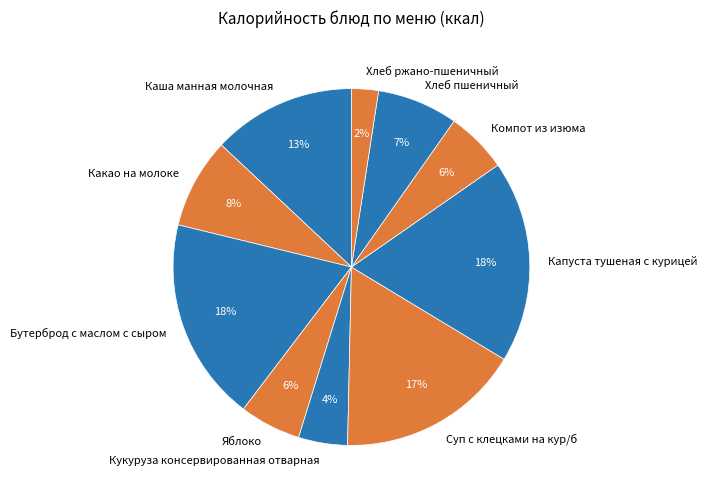

Is the sum of Хлеб ржано-пшеничный and Кукуруза консервированная отварная greater than half?

No